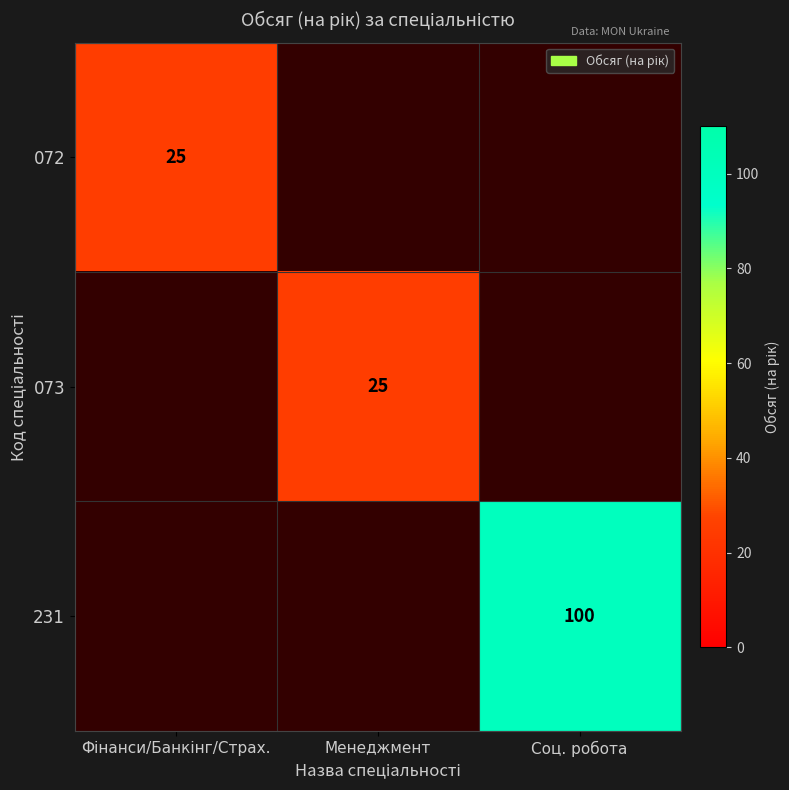

Is the value of 073 at Менеджмент greater than the value of 231 at Соц. робота?

No